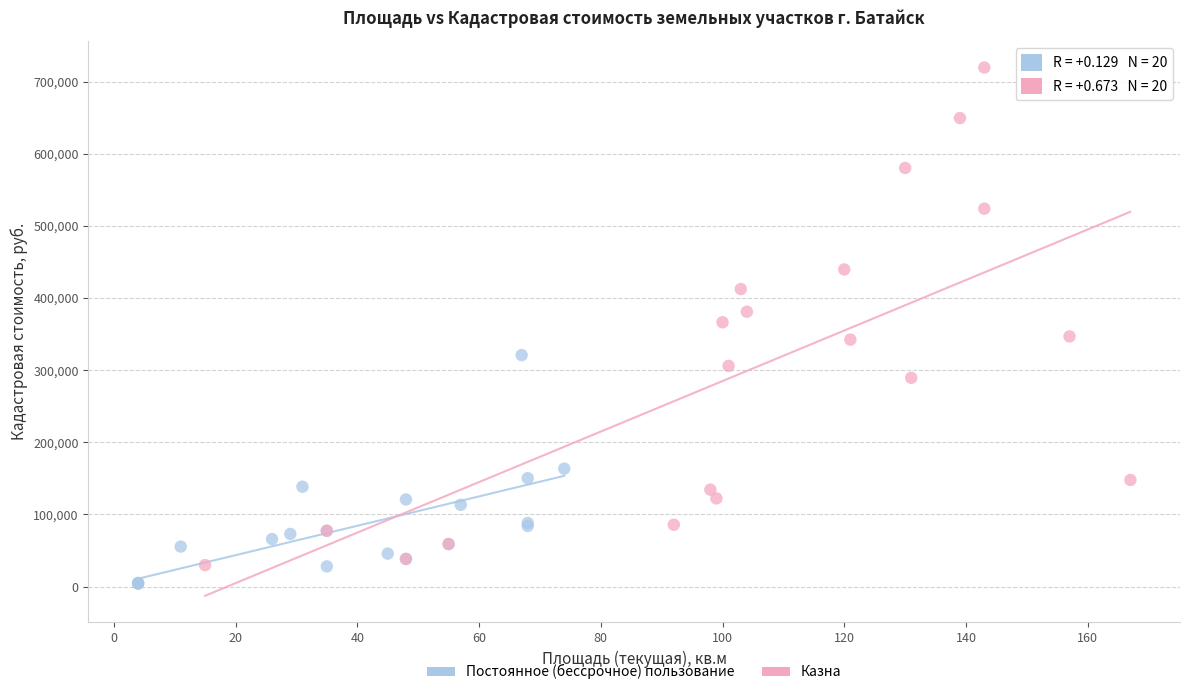

Which series reaches the maximum Y coordinate?

Казна